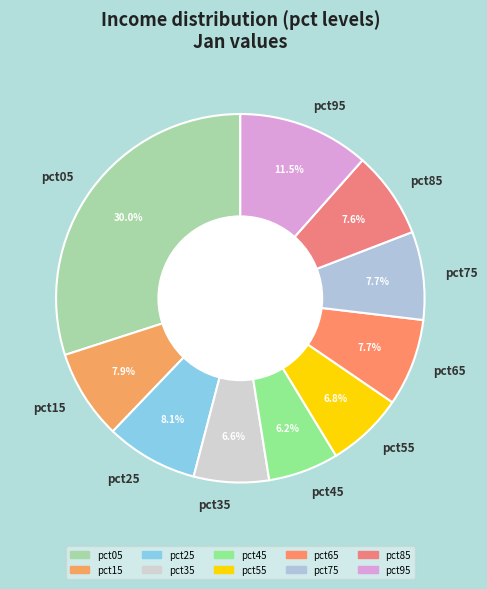

Which has a higher value, pct95 or pct75?

pct95